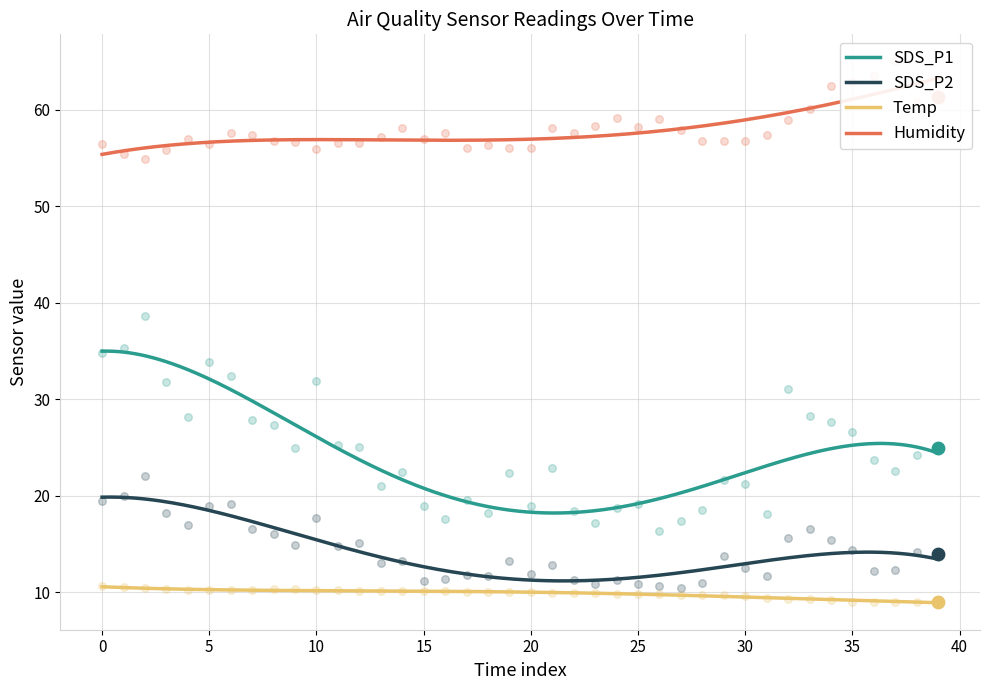

Which series contains the highest Y value?

Humidity